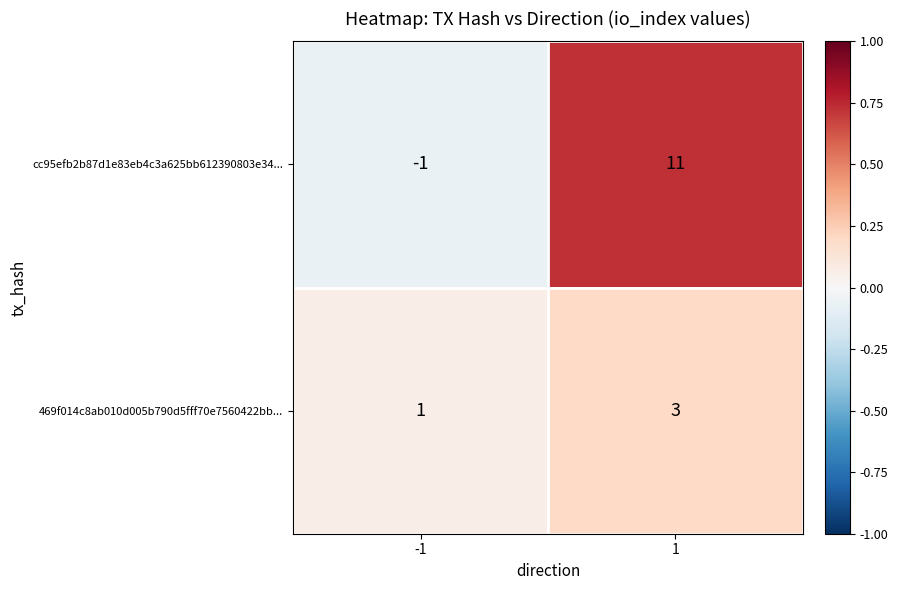

Between -1 and 1, which series saw the biggest shift?

cc95efb2b87d1e83eb4c3a625bb612390803e34...